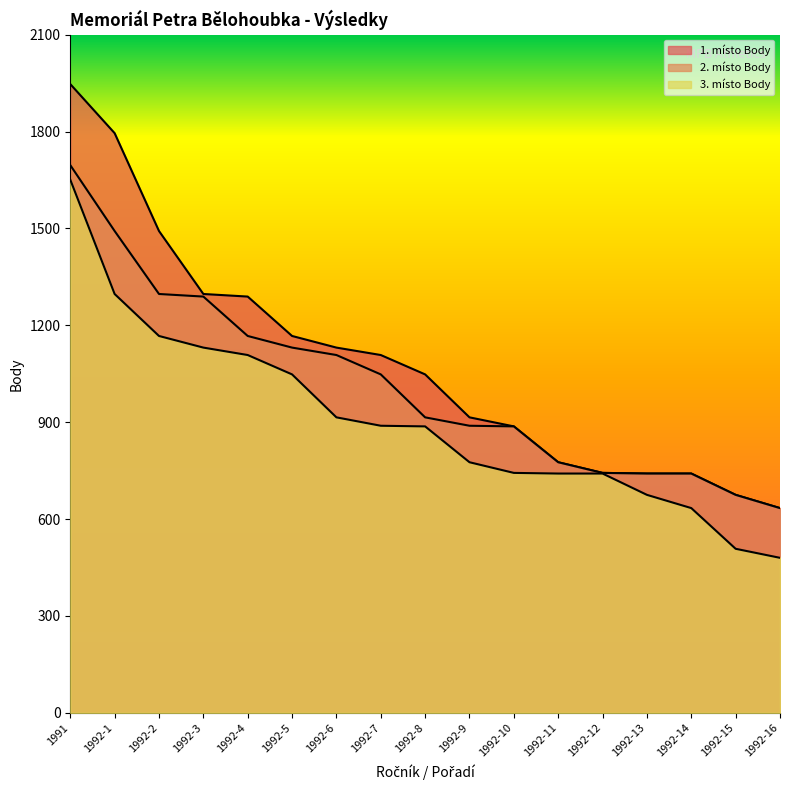

Rank the series by their average value, from highest to lowest.

1. místo Body, 2. místo Body, 3. místo Body